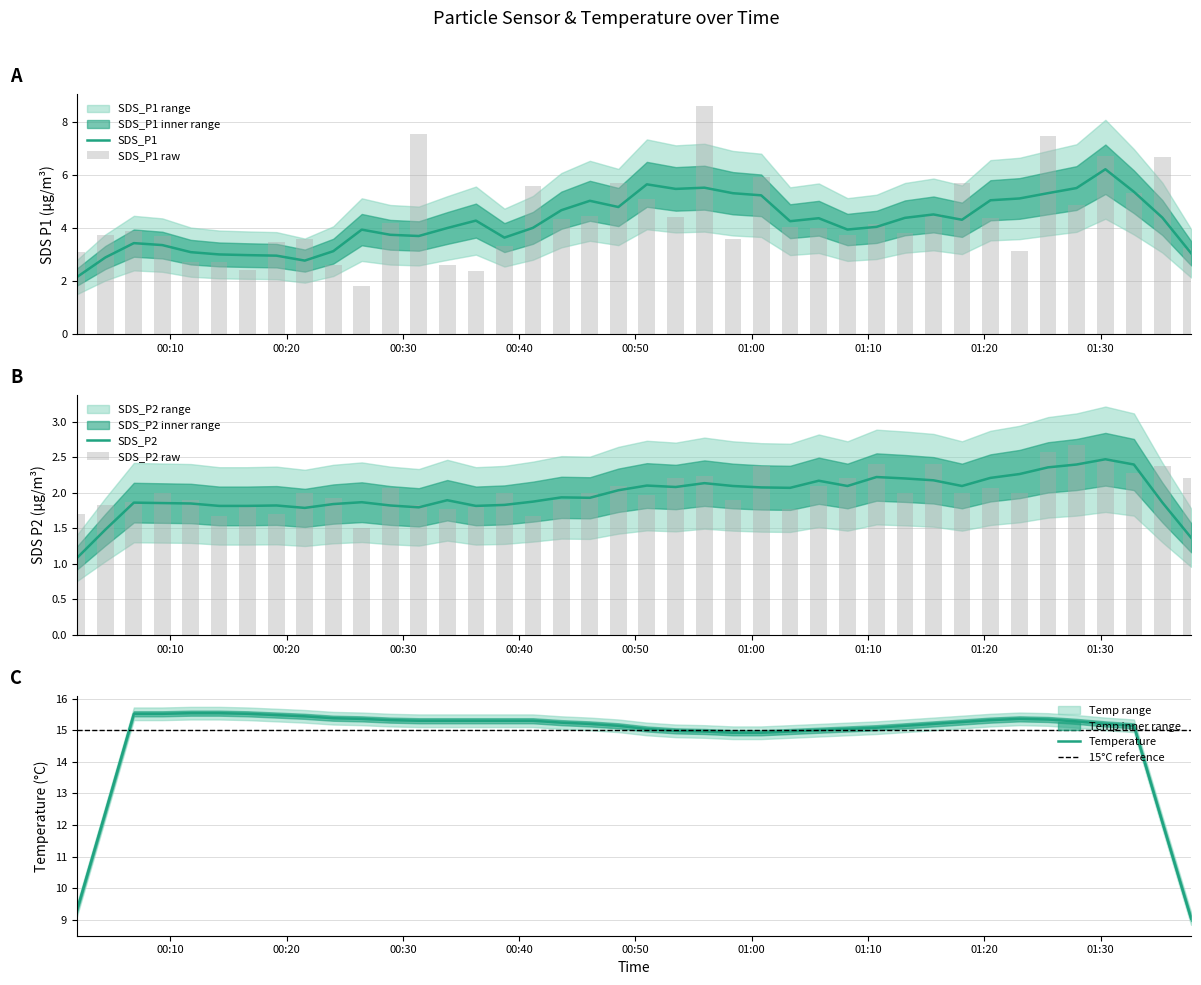

Which series has the largest total across all categories?

SDS_P1